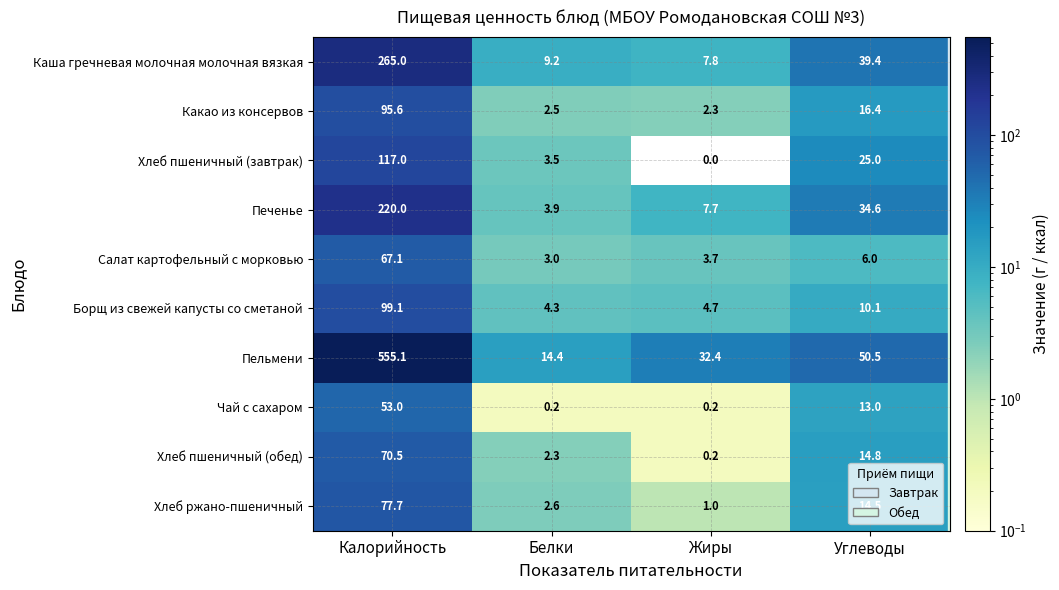

At how many categories does at least one series exceed 540?

1